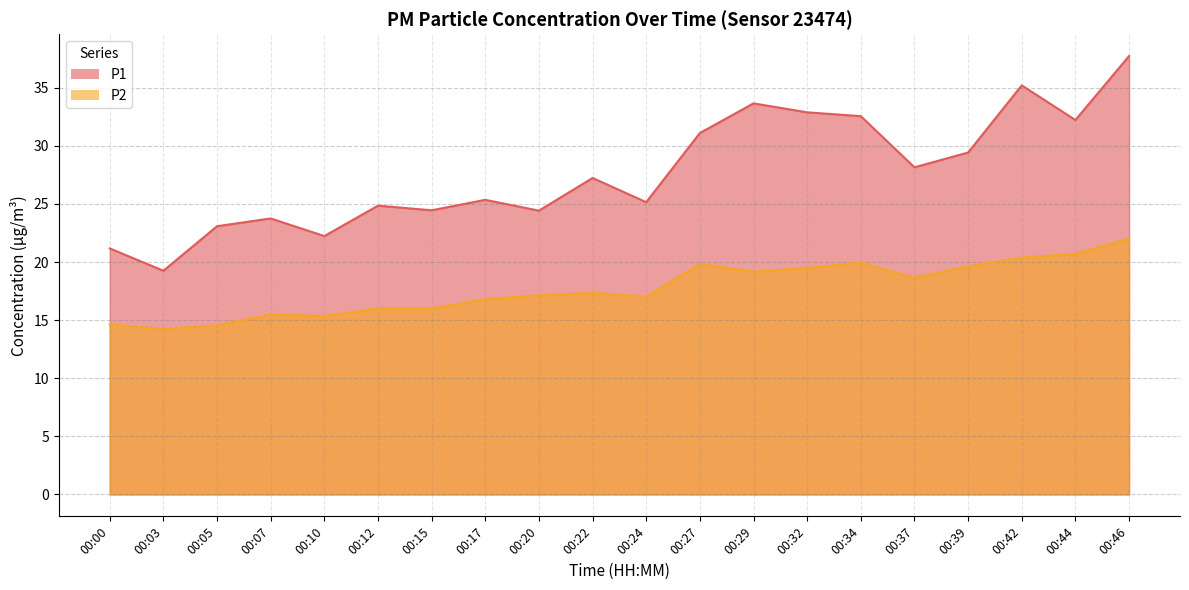

True or false: P2 and P1 cross at least once.

False